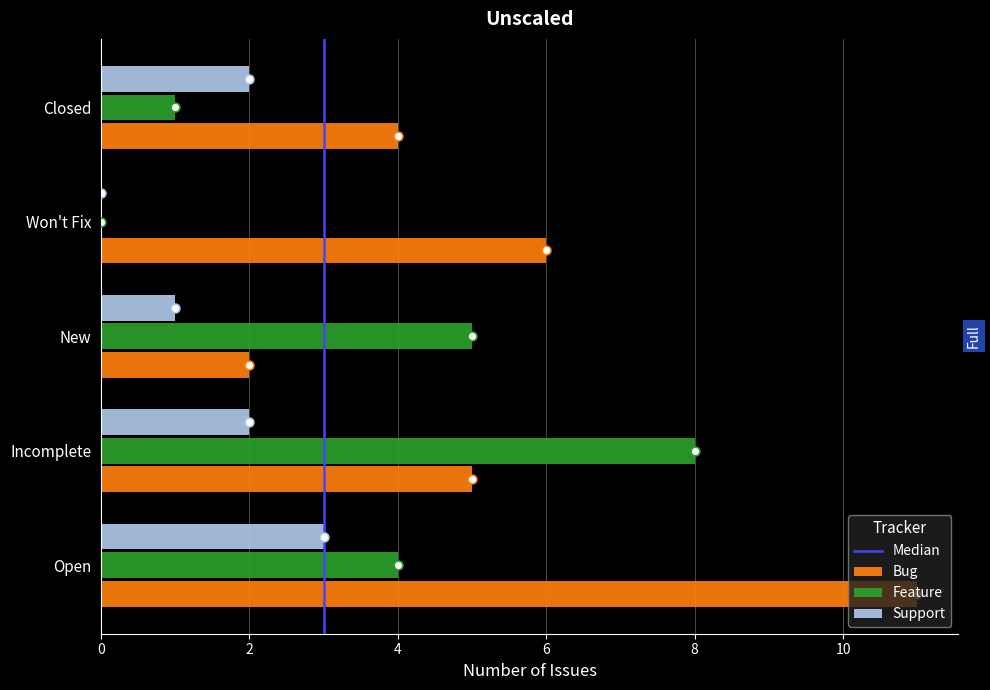

Which series reaches the minimum Y coordinate?

Support